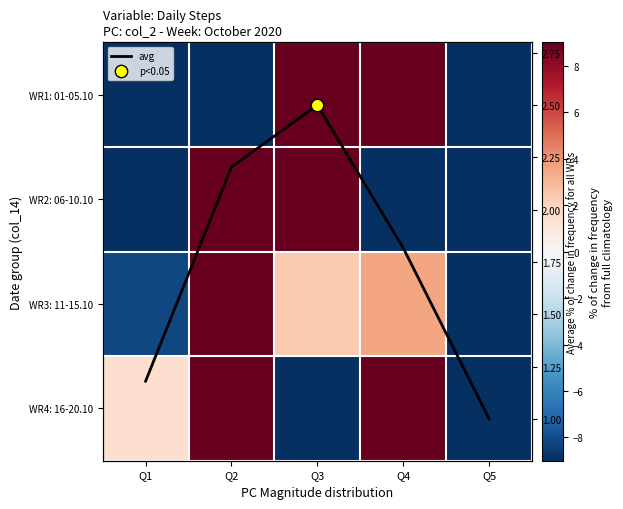

Which label corresponds to the smallest value in the chart?

Q3